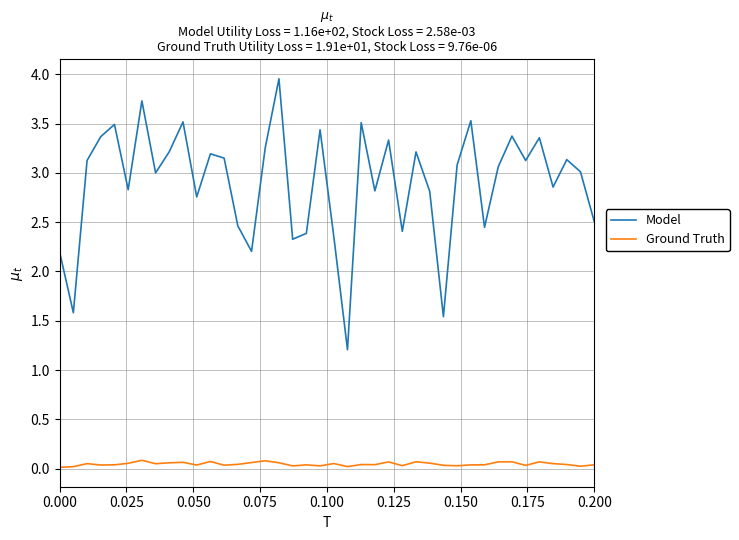

Which series has the largest total across all categories?

Model